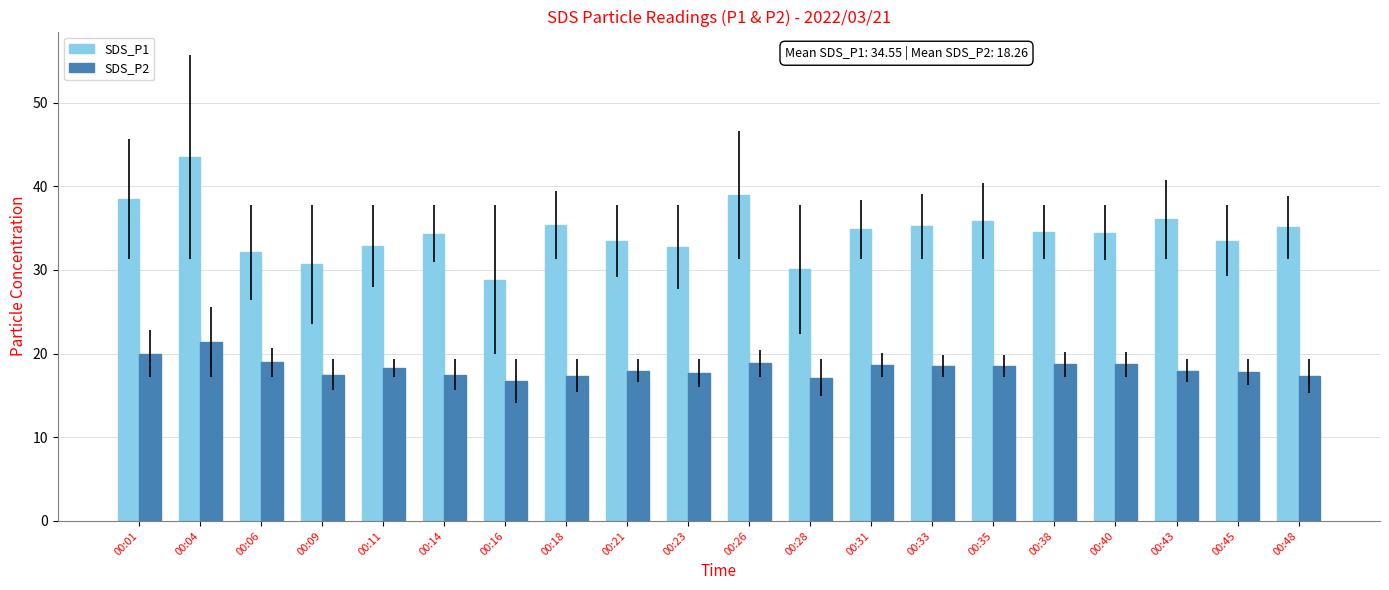

List the series in order of their overall mean, highest first.

SDS_P1, SDS_P2